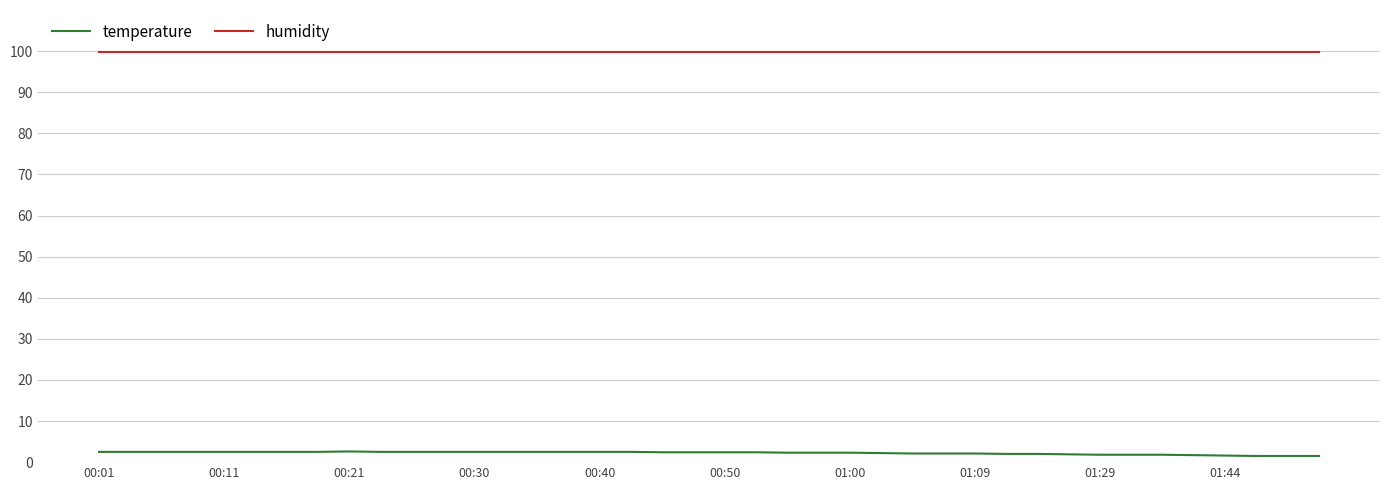

True or false: humidity and temperature cross at least once.

False